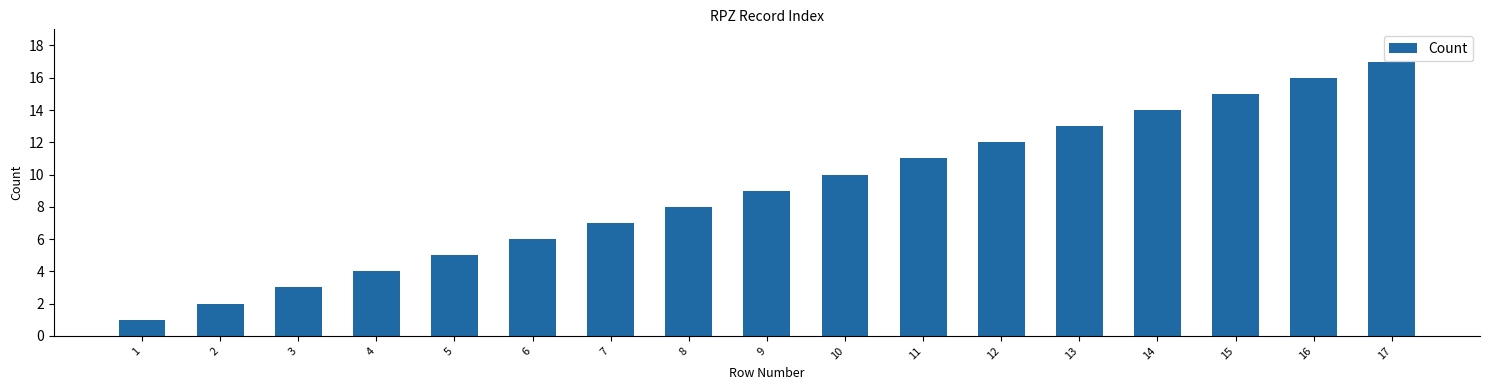

Reading left to right, list all the values displayed in this chart.

1	2	3	4	5	6	7	8	9	10	11	12	13	14	15	16	17